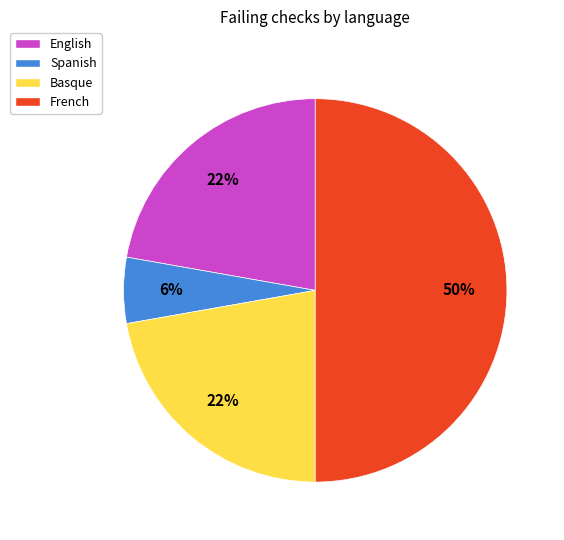

How many slices are in this pie chart?

4